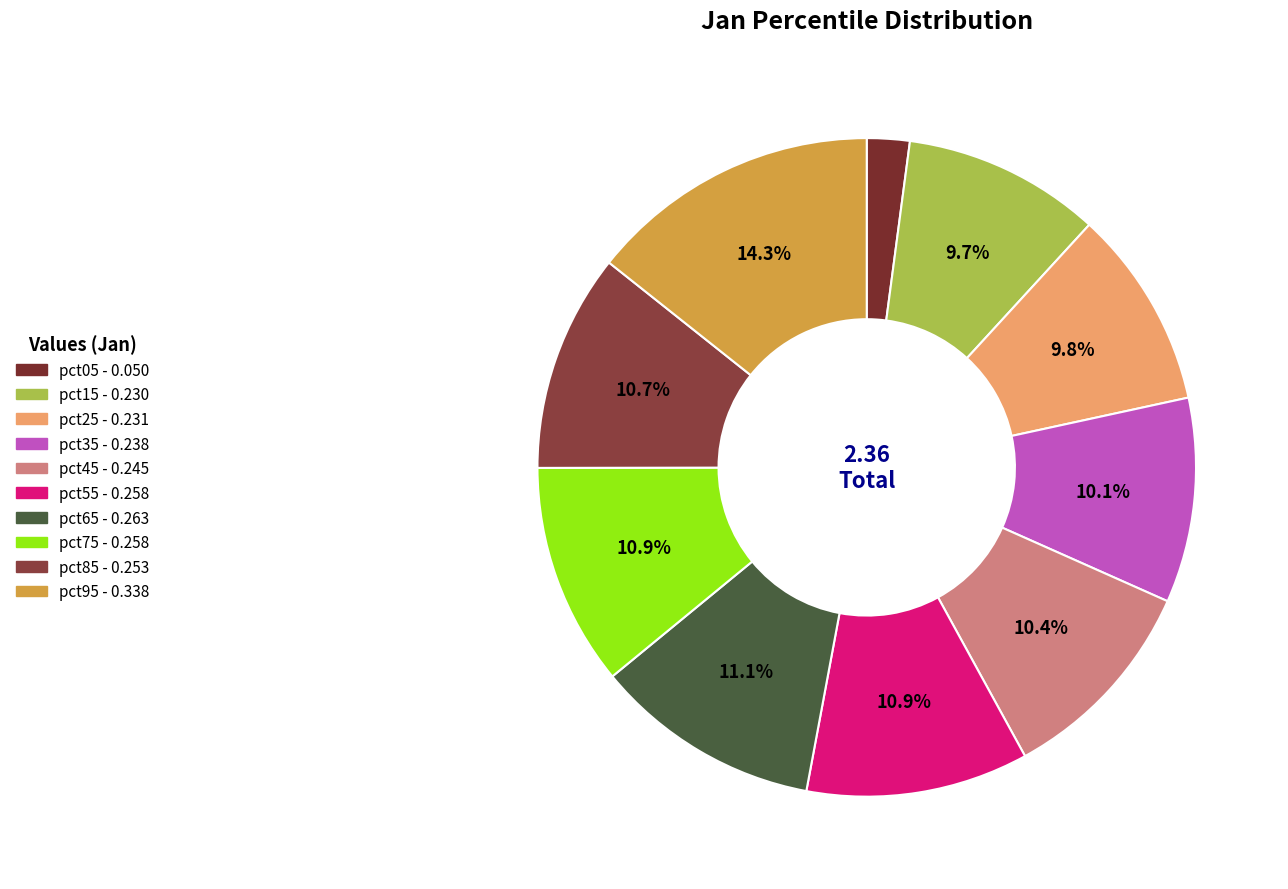

To the nearest percent, what is the combined percentage of pct35 and pct45?

20%